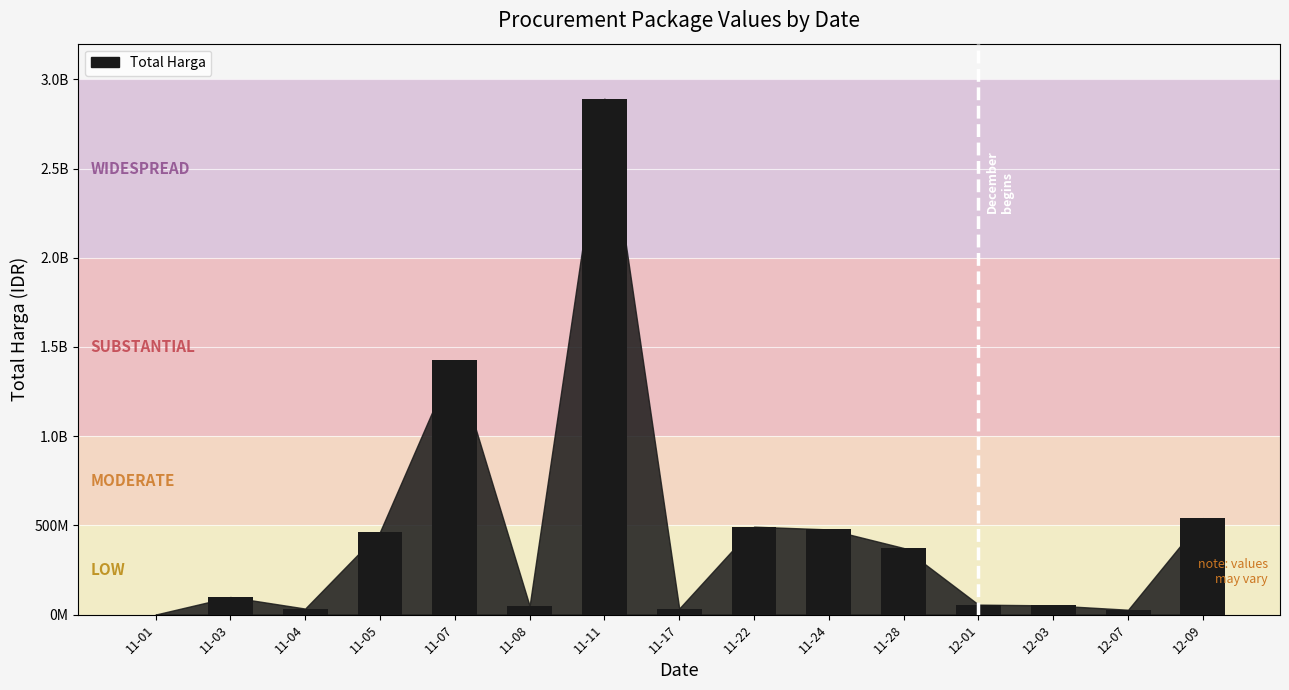

What value does the data have at 11-24?

477600000